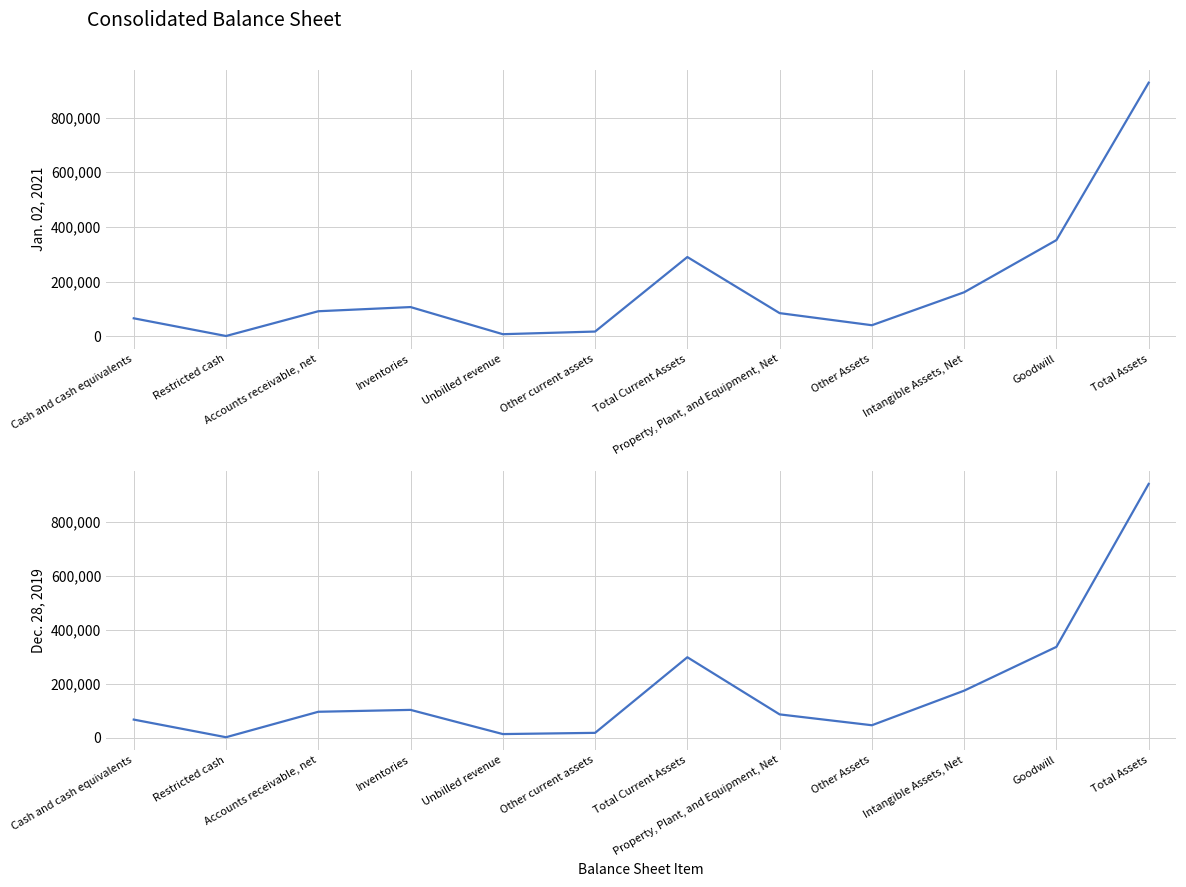

Which series has the widest spread of values?

Dec. 28, 2019